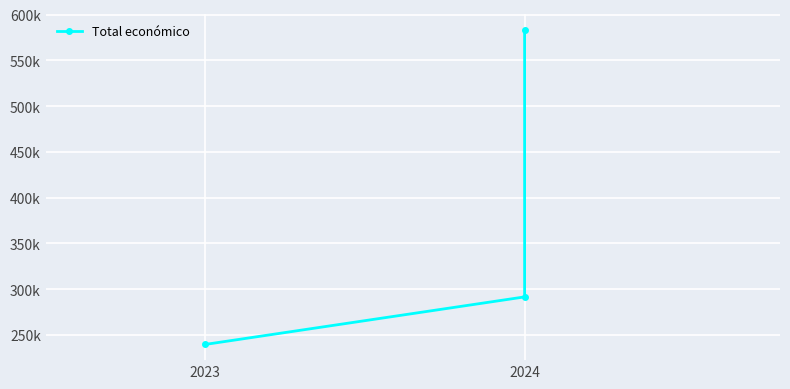

What position from the left is 2?

3